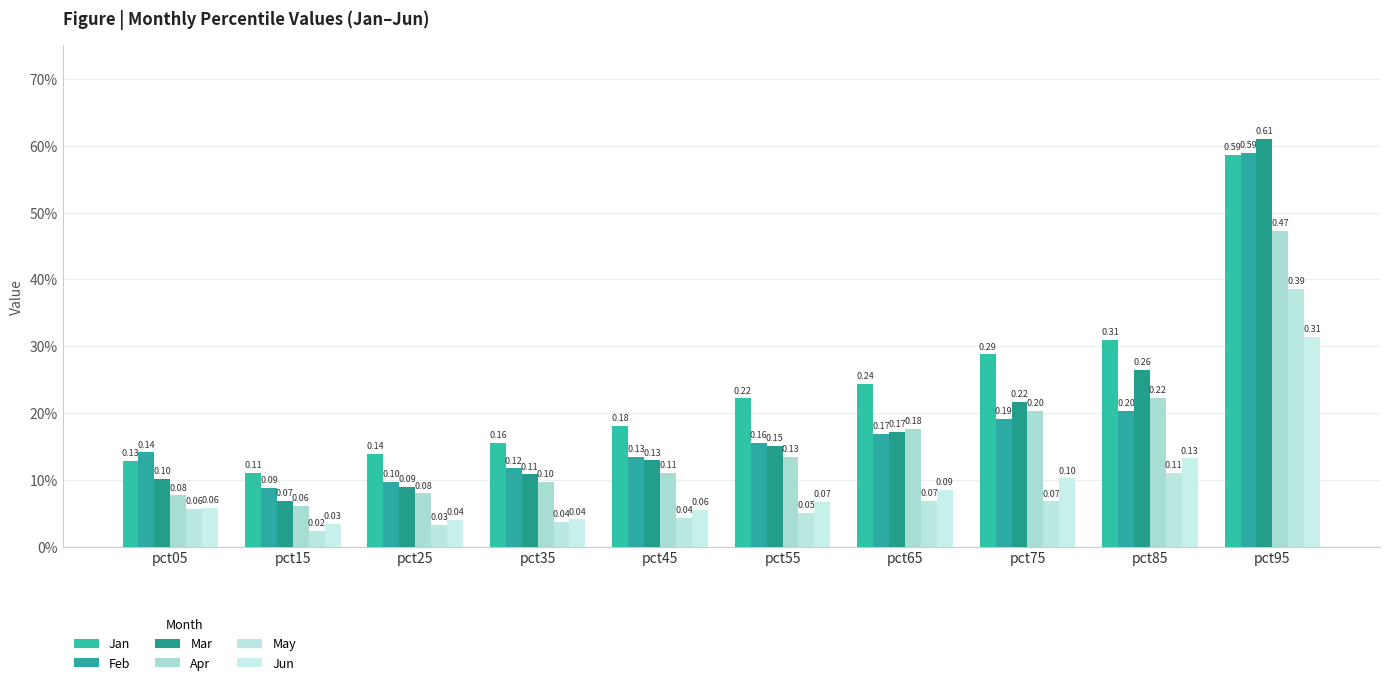

The Jun series shows 0.0 at pct25. True or false?

True